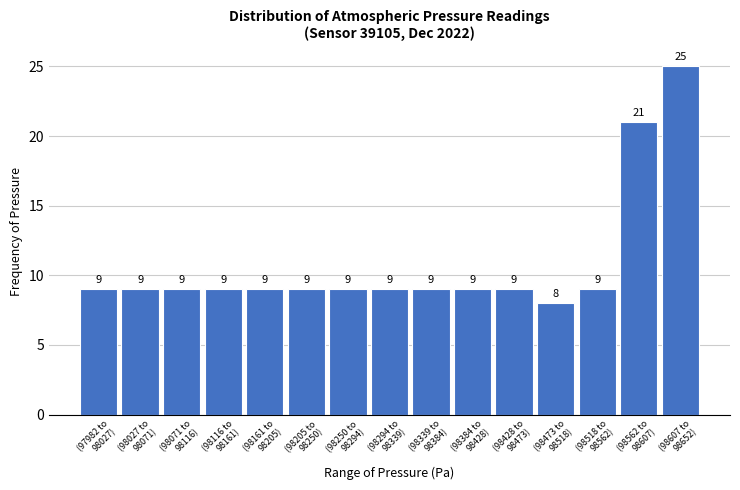

Reading left to right, transcribe all the data shown in this chart.

9	9	9	9	9	9	9	9	9	9	9	8	9	21	25